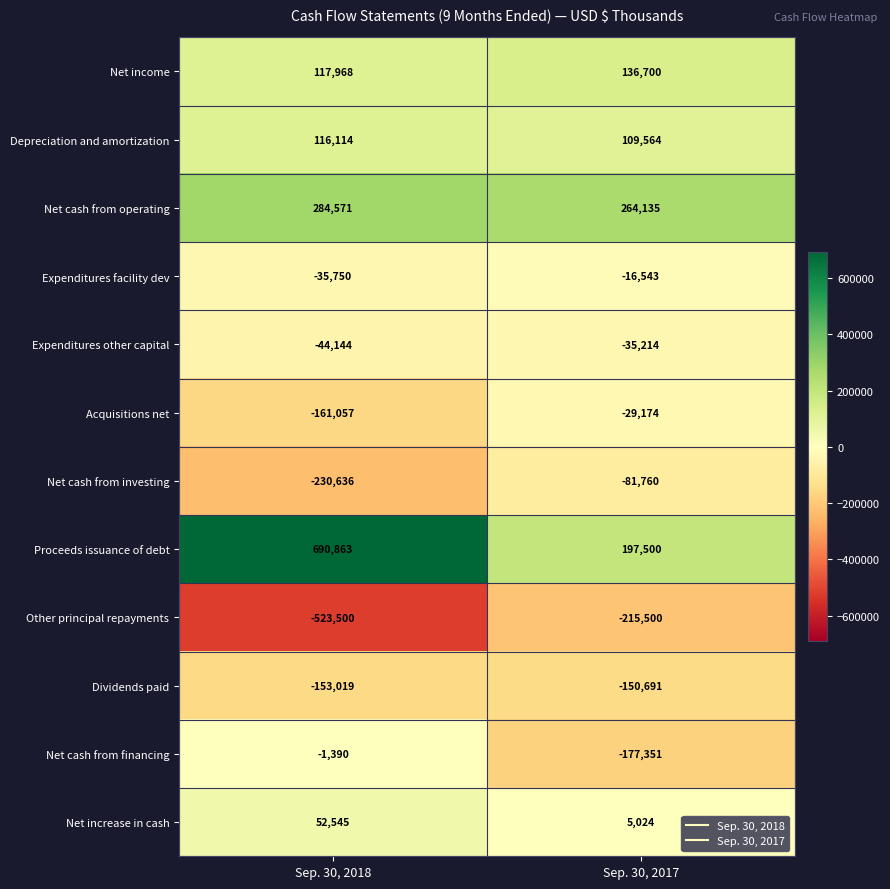

Reading left to right, list all the values displayed in this chart.

Net income: Sep. 30, 2018=117968	Sep. 30, 2017=136700
Depreciation and amortization: Sep. 30, 2018=116114	Sep. 30, 2017=109564
Net cash from operating: Sep. 30, 2018=284571	Sep. 30, 2017=264135
Expenditures facility dev: Sep. 30, 2018=-35750	Sep. 30, 2017=-16543
Expenditures other capital: Sep. 30, 2018=-44144	Sep. 30, 2017=-35214
Acquisitions net: Sep. 30, 2018=-161057	Sep. 30, 2017=-29174
Net cash from investing: Sep. 30, 2018=-230636	Sep. 30, 2017=-81760
Proceeds issuance of debt: Sep. 30, 2018=690863	Sep. 30, 2017=197500
Other principal repayments: Sep. 30, 2018=-523500	Sep. 30, 2017=-215500
Dividends paid: Sep. 30, 2018=-153019	Sep. 30, 2017=-150691
Net cash from financing: Sep. 30, 2018=-1390	Sep. 30, 2017=-177351
Net increase in cash: Sep. 30, 2018=52545	Sep. 30, 2017=5024